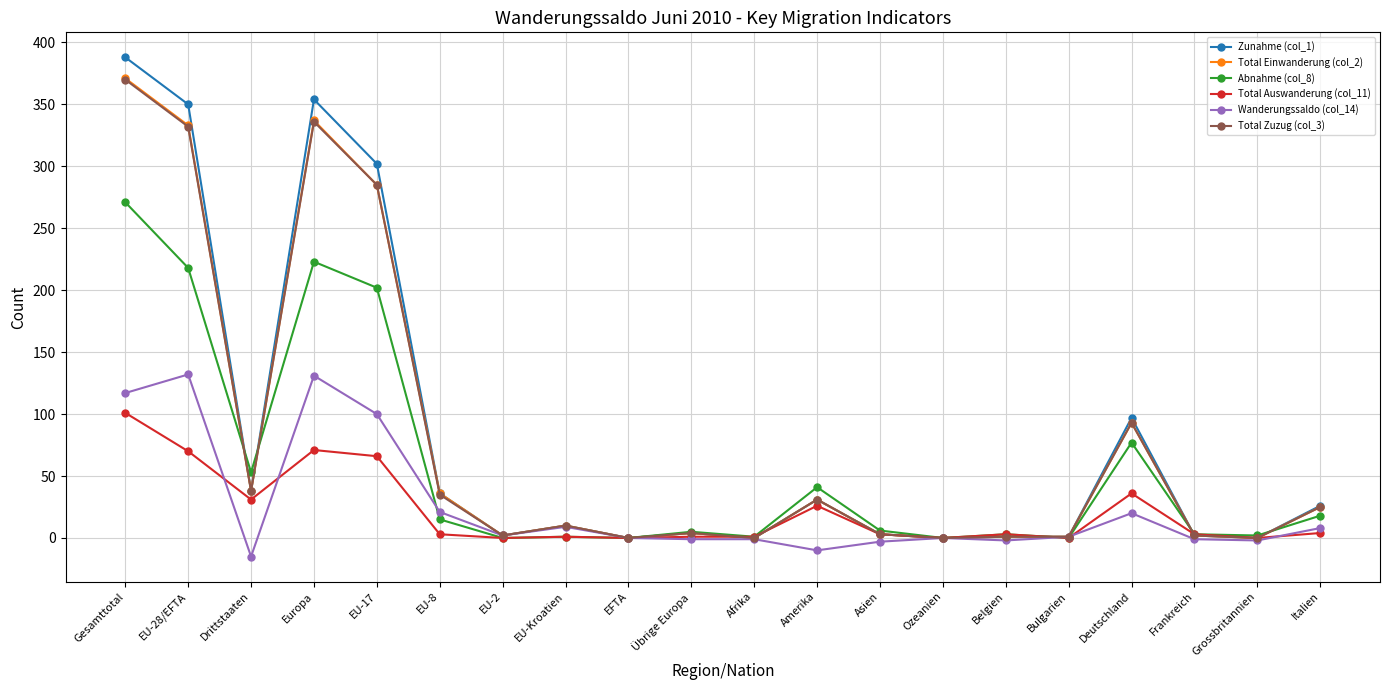

Which category has the lowest value across all series?

Drittstaaten